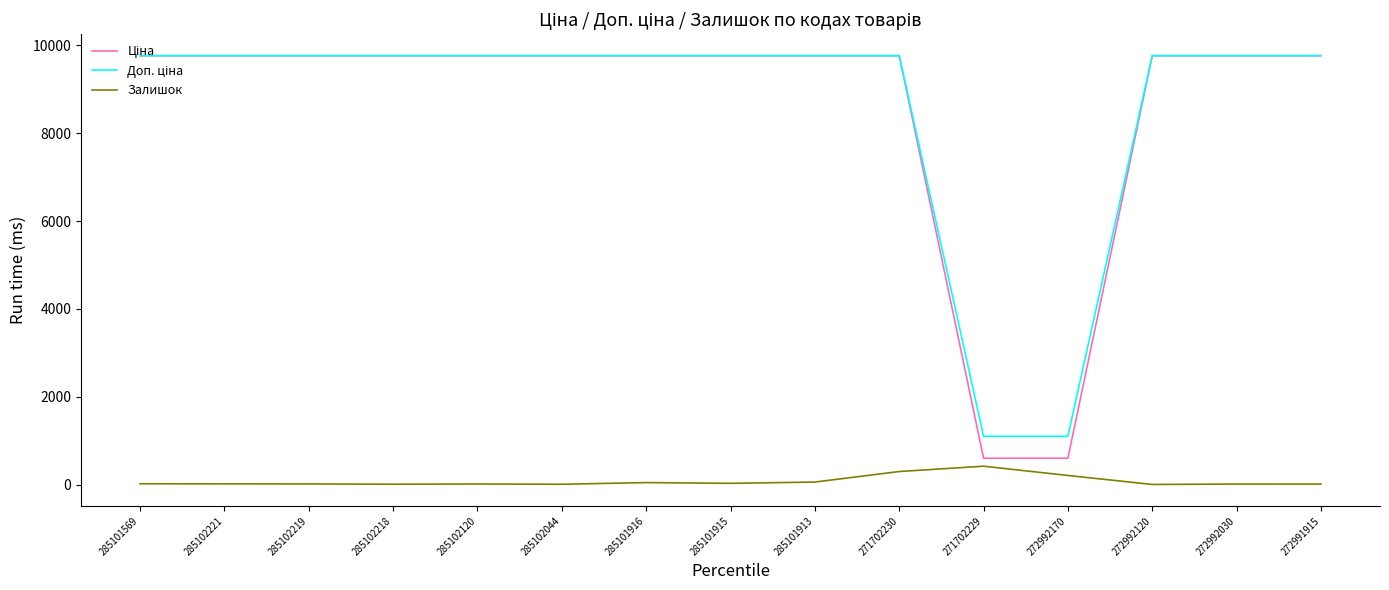

Is it true that Залишок equals 207.0 at 272992170?

True